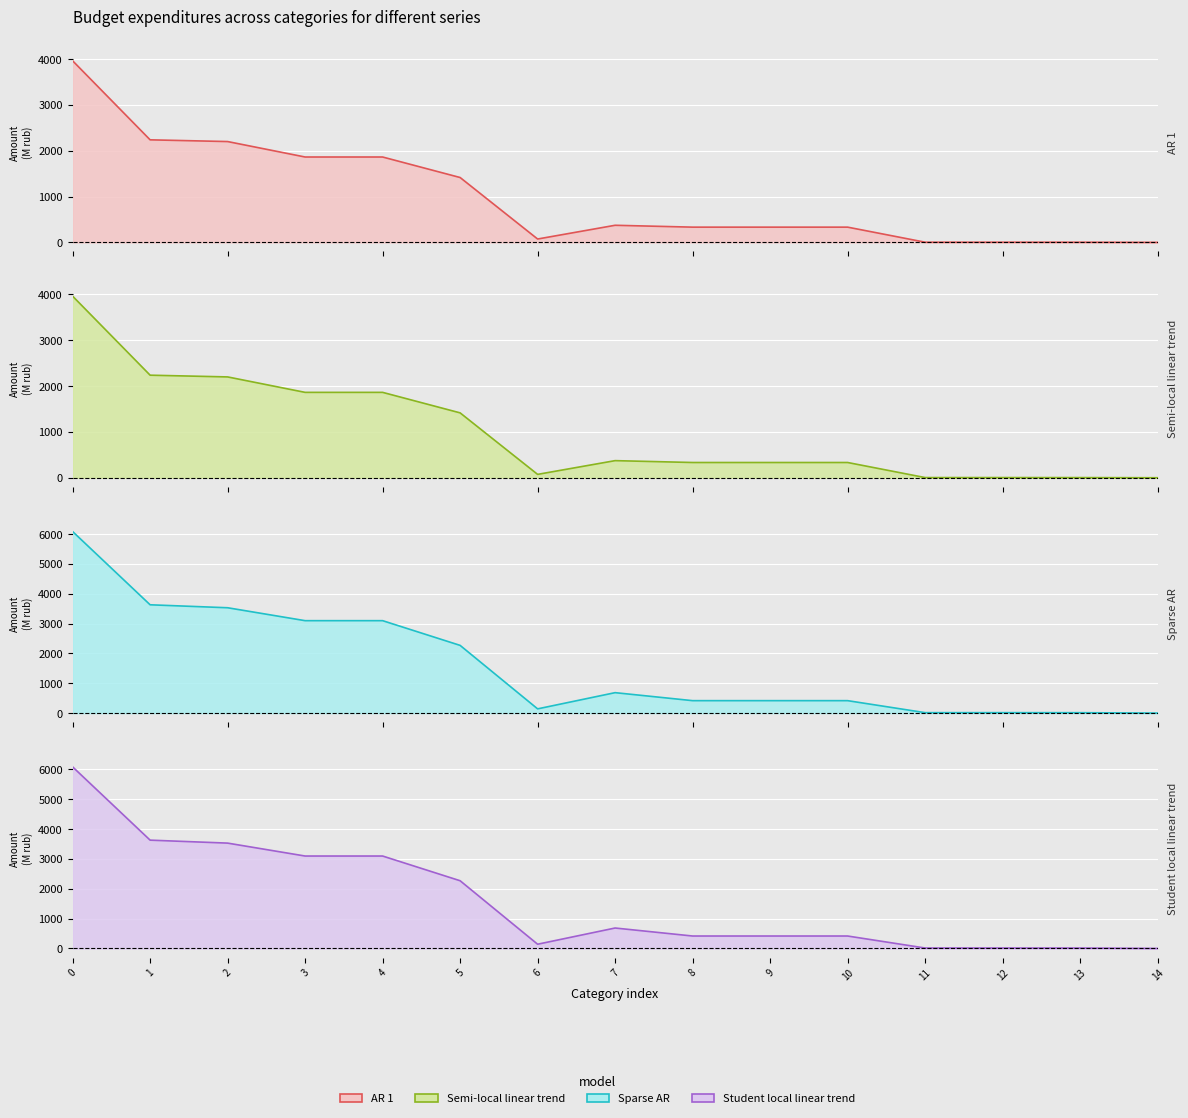

What is the lowest value of the Student local linear trend series?

1.0